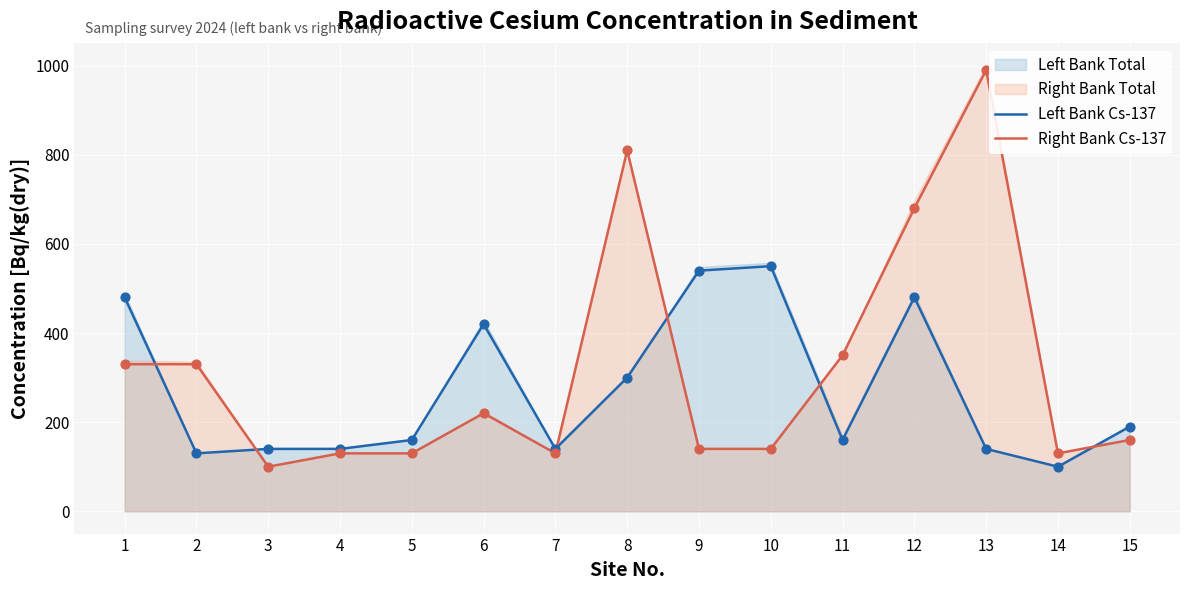

What is the total value across all series at 13?

1130